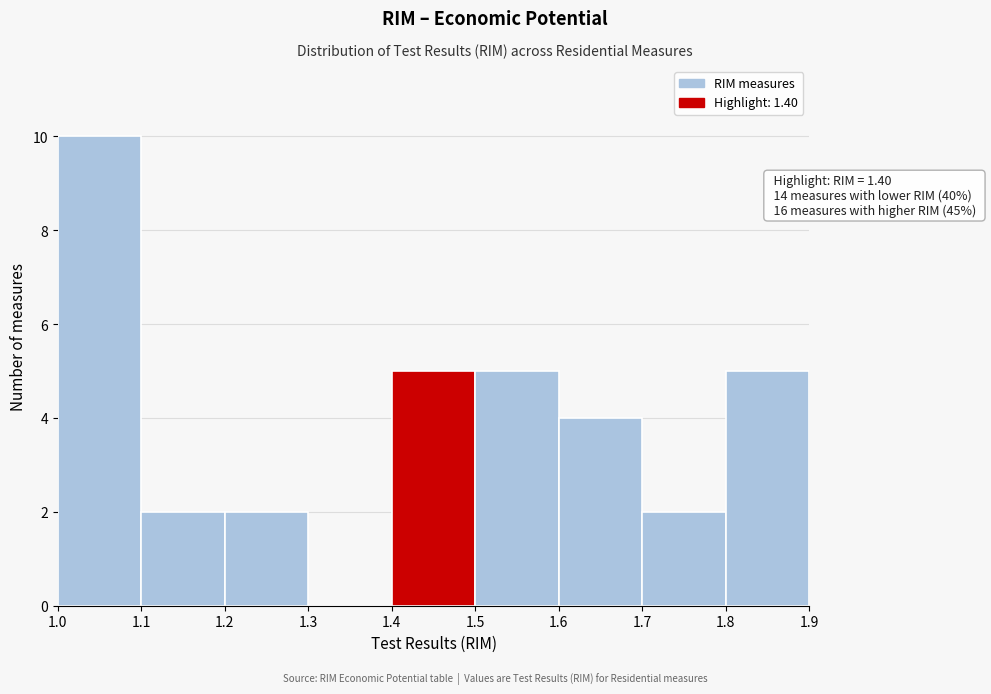

Over which range of the x-axis is the bar tallest?

1.0 to 1.1